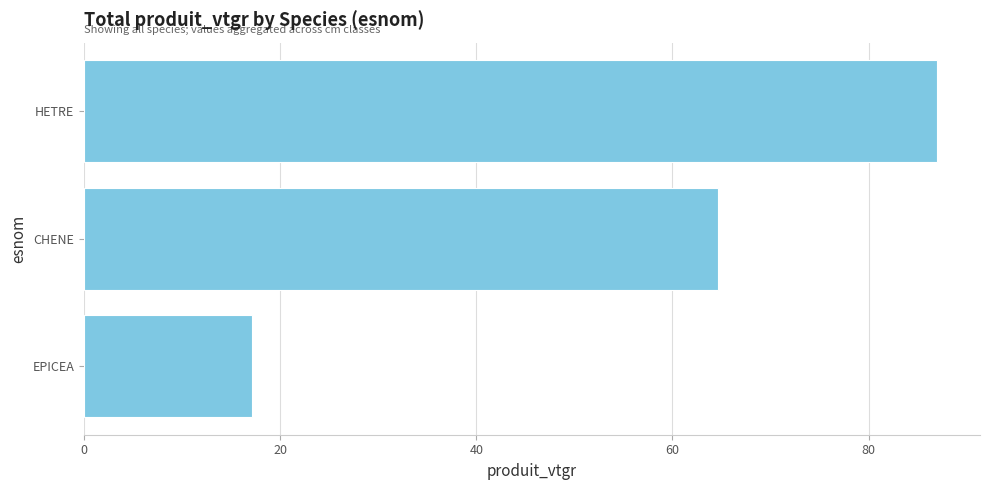

Is it true that the value at CHENE is 64.7?

True